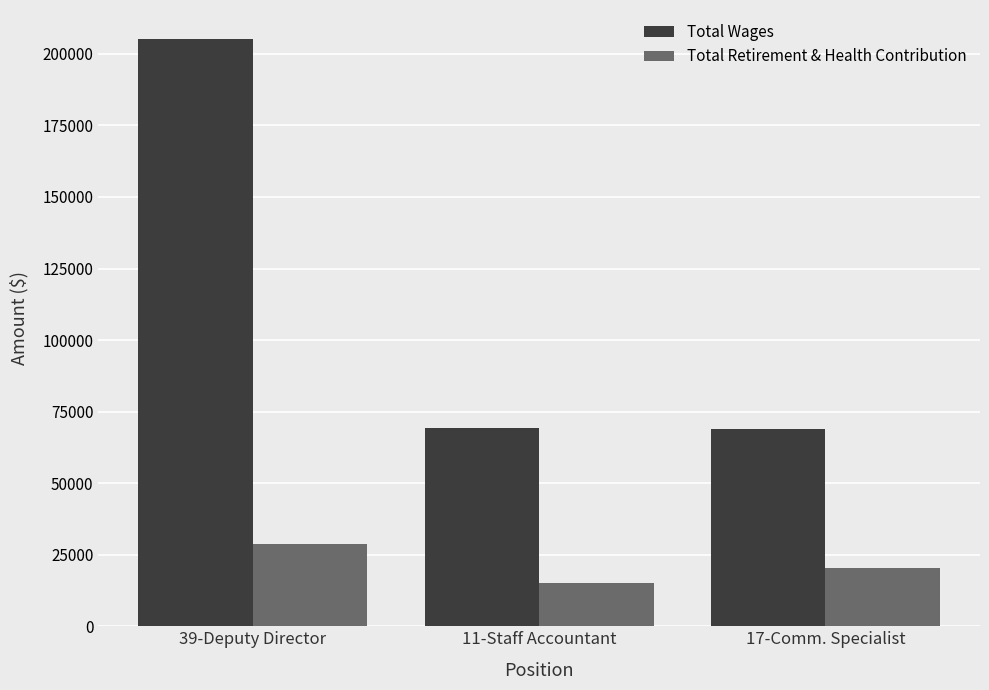

At how many categories does at least one series exceed 148916?

1